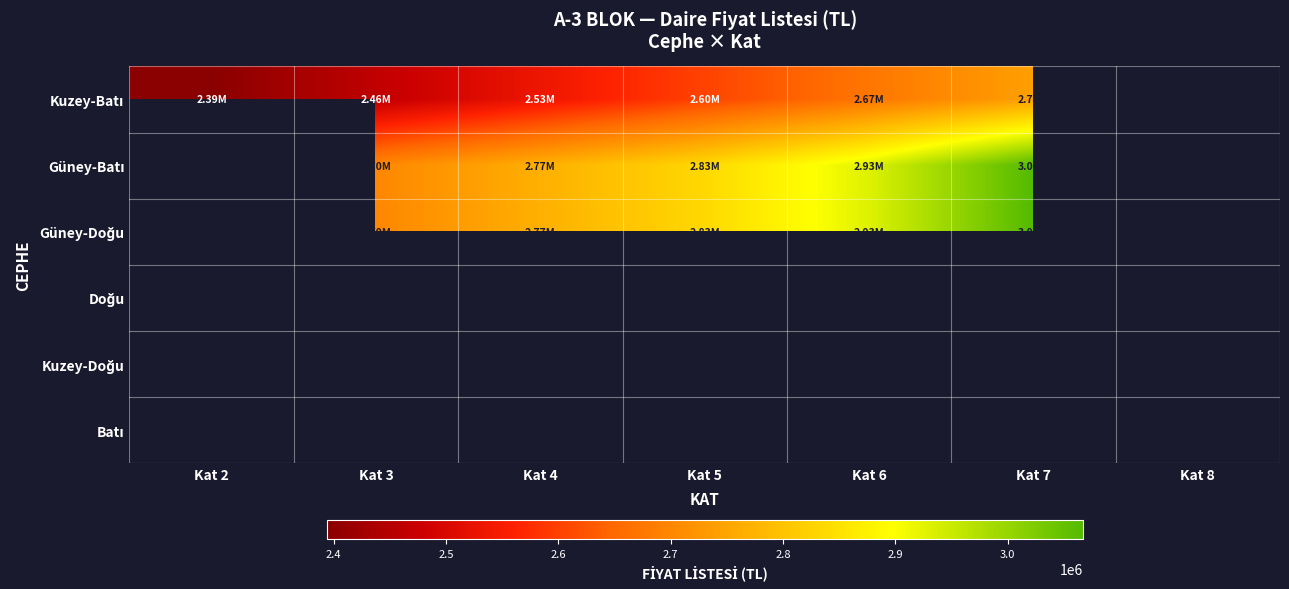

At how many categories does at least one series exceed 2563781?

5